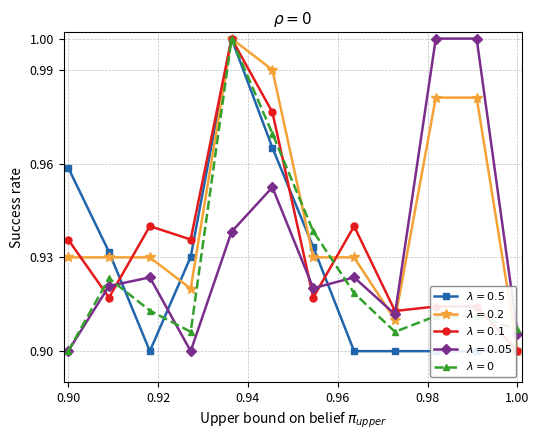

How many lines are shown in the chart?

5